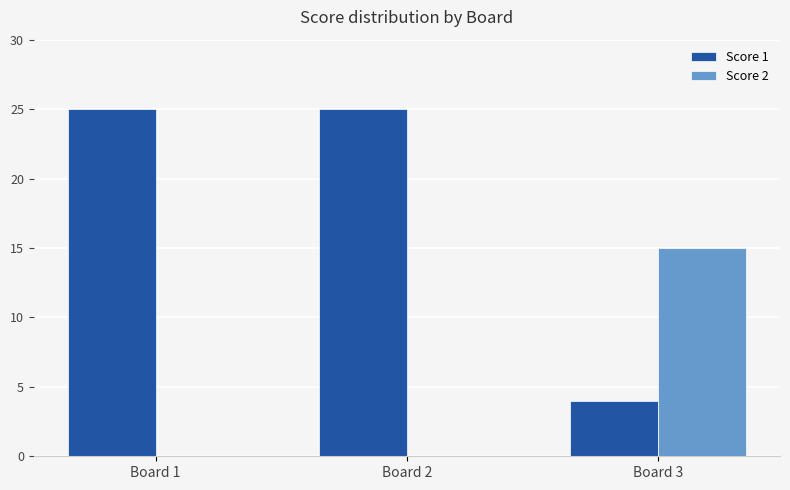

Reading left to right, extract all data points from this chart.

Score 1: Board 1=25	Board 2=25	Board 3=4
Score 2: Board 1=0	Board 2=0	Board 3=15